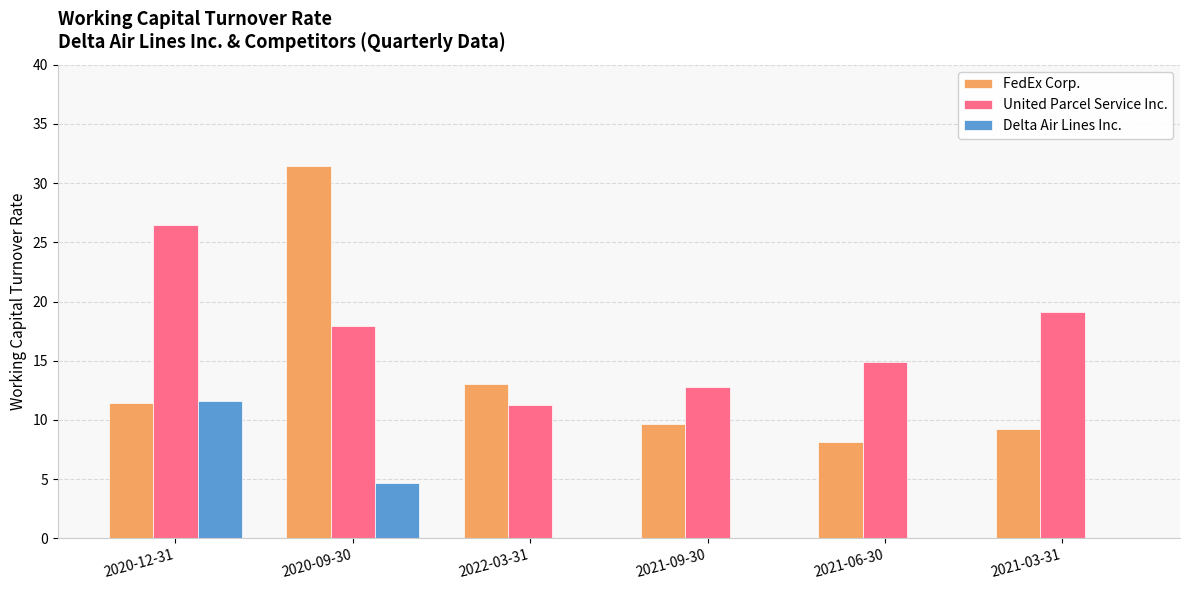

What is the greatest value displayed?

31.4